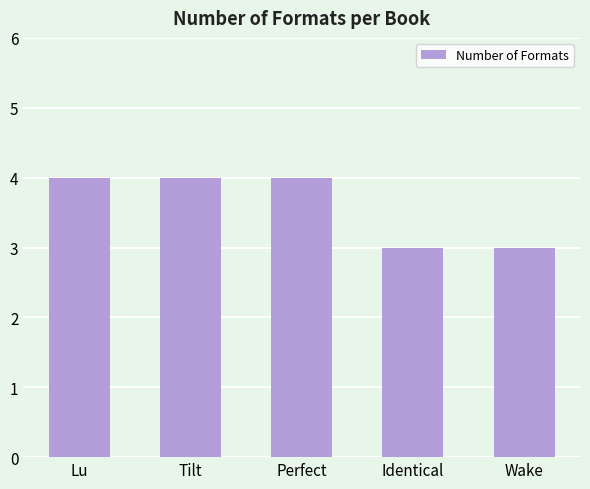

What is the sum of the values at Perfect and Lu?

8